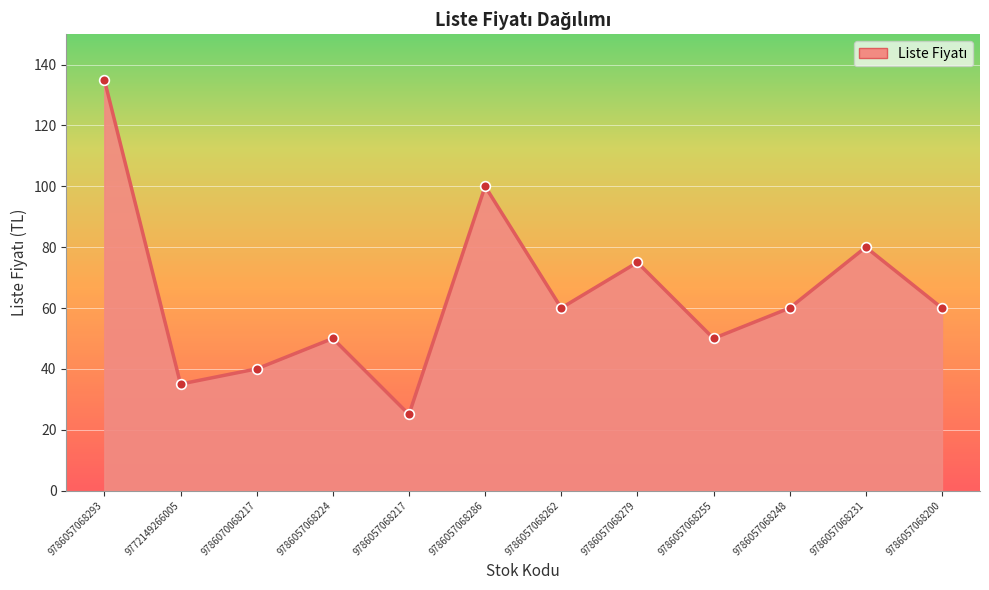

How many points are higher than both their immediate neighbors (excluding endpoints)?

4